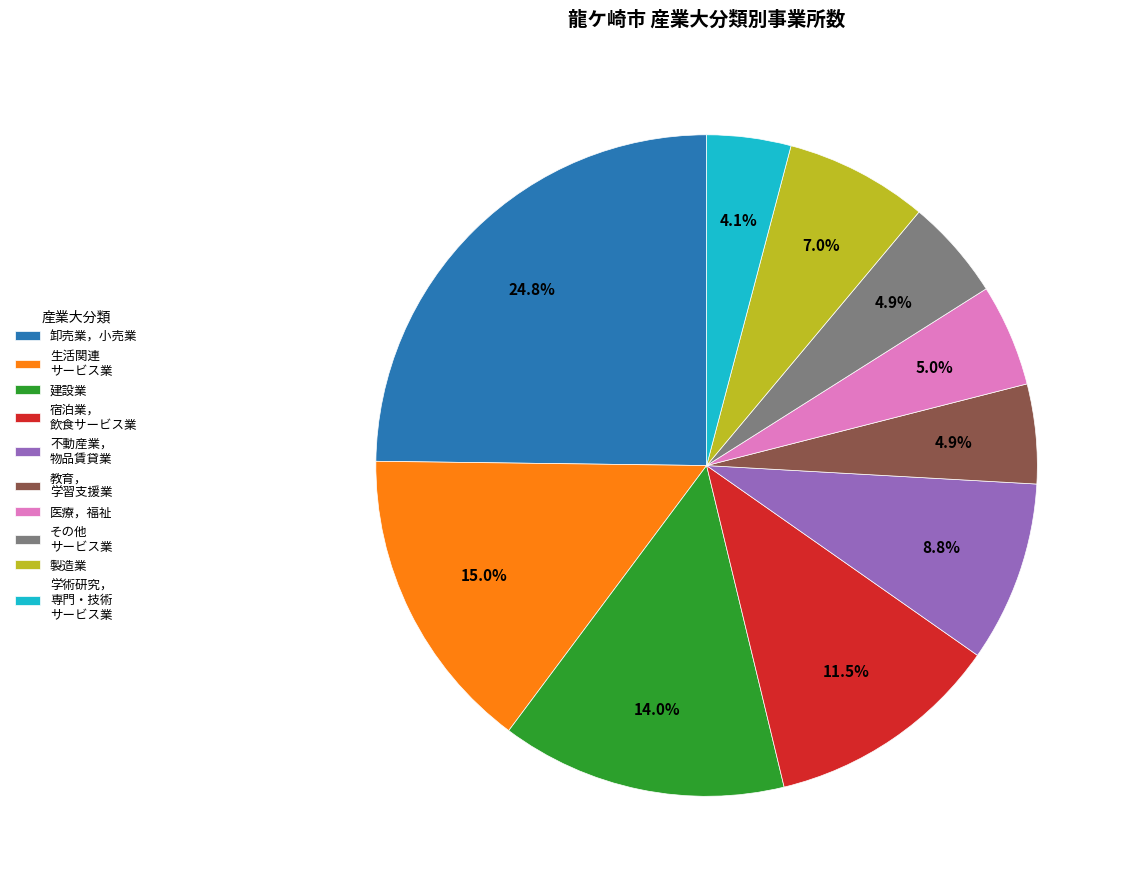

Does 不動産業， 物品賃貸業 represent more than half of the total?

No